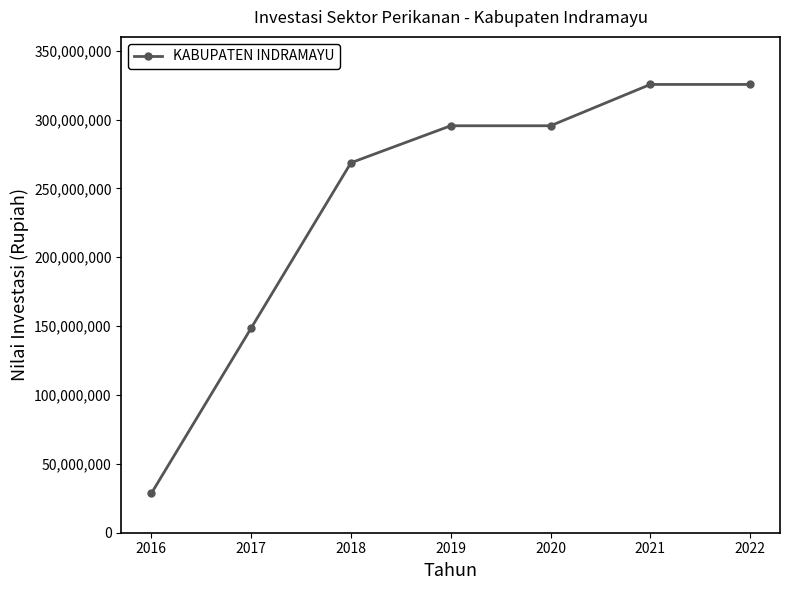

What is the sum of all values?

1687736524